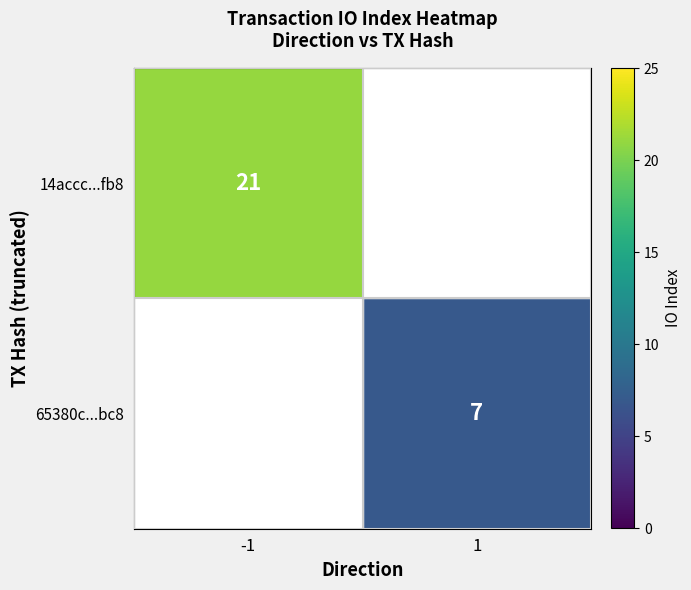

How many categories are shown in the chart?

2